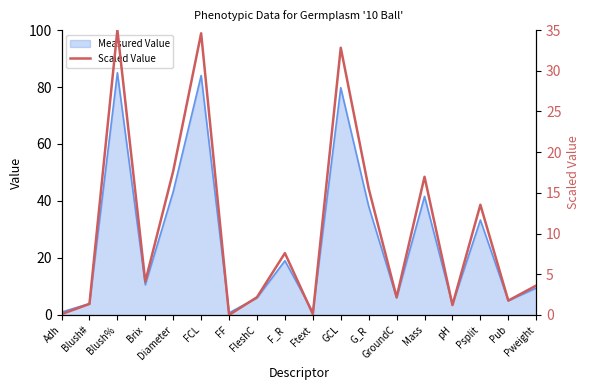

Reading right to left, transcribe all the data shown in this chart.

Pweight=3.6	Pub=1.8	Psplit=13.5	pH=1.2	Mass=17.0	GroundC=2.2	G_R=15.5	GCL=32.8	Ftext=0.1	F_R=7.6	FleshC=2.2	FF=0.0	FCL=34.6	Diameter=17.7	Brix=4.1	Blush%=35.0	Blush#=1.4	Adh=0.1